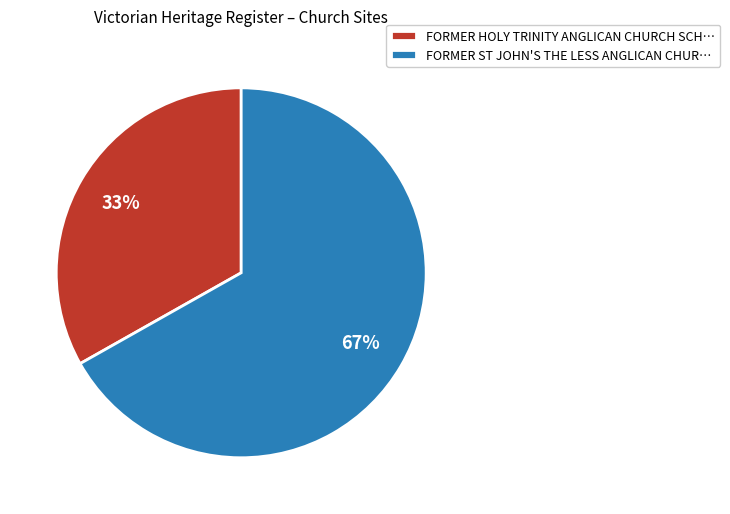

Is the sum of FORMER ST JOHN'S THE LESS ANGLICAN CHUR… and FORMER HOLY TRINITY ANGLICAN CHURCH SCH… greater than half?

Yes